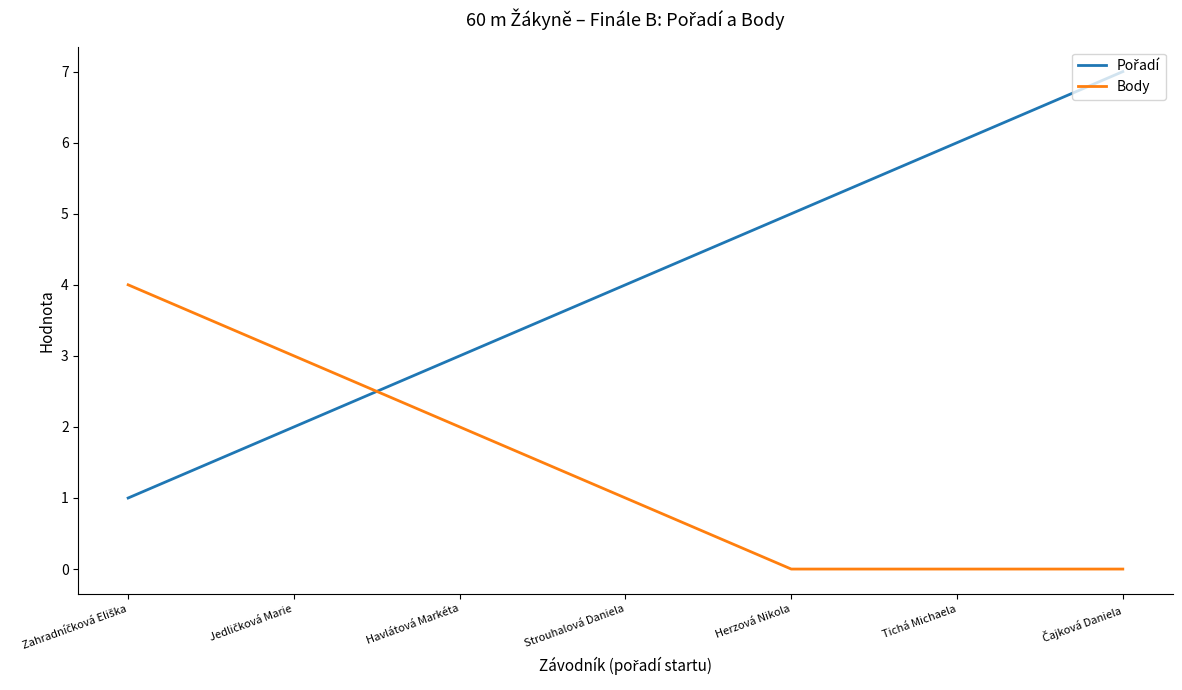

Is it true that Body equals 0 at Tichá Michaela?

True